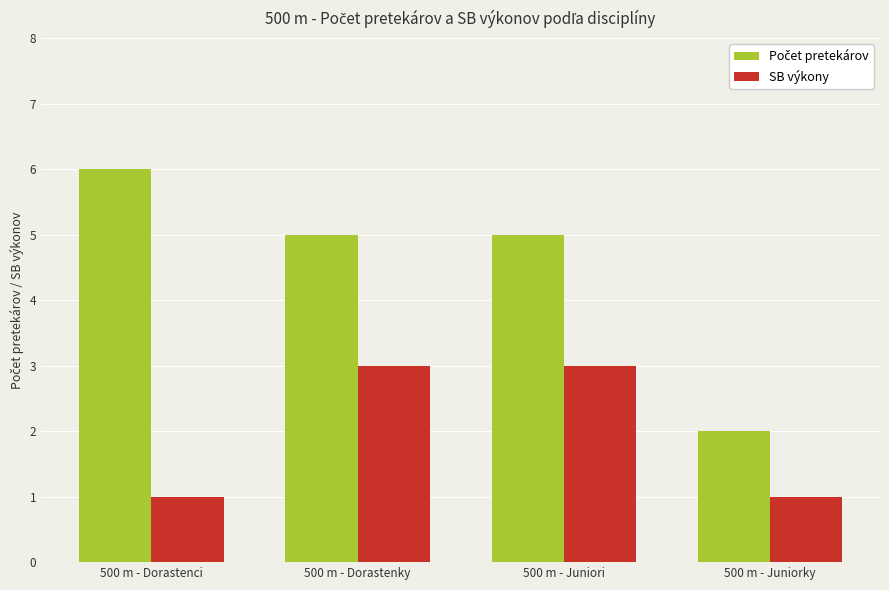

Are the bars grouped side by side (vs. stacked)?

Yes